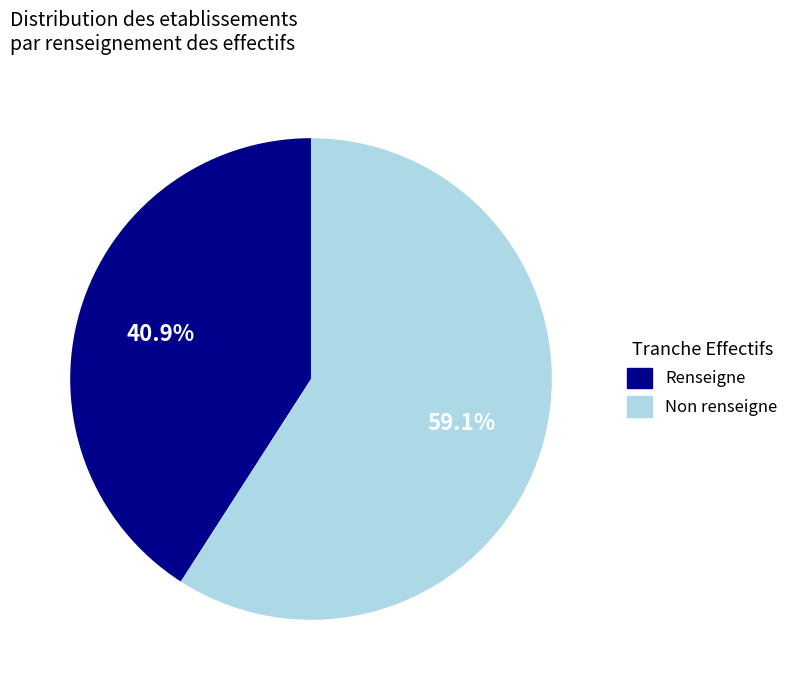

How many slices are in this pie chart?

2